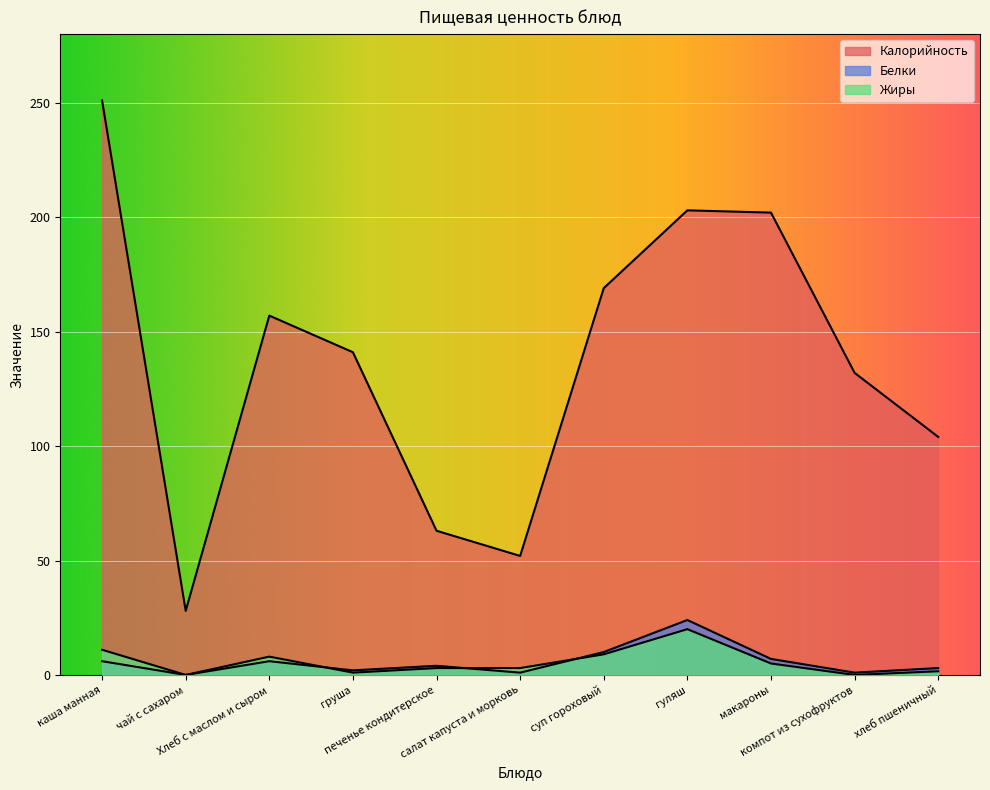

Is it true that Белки equals 6.0 at каша манная?

True